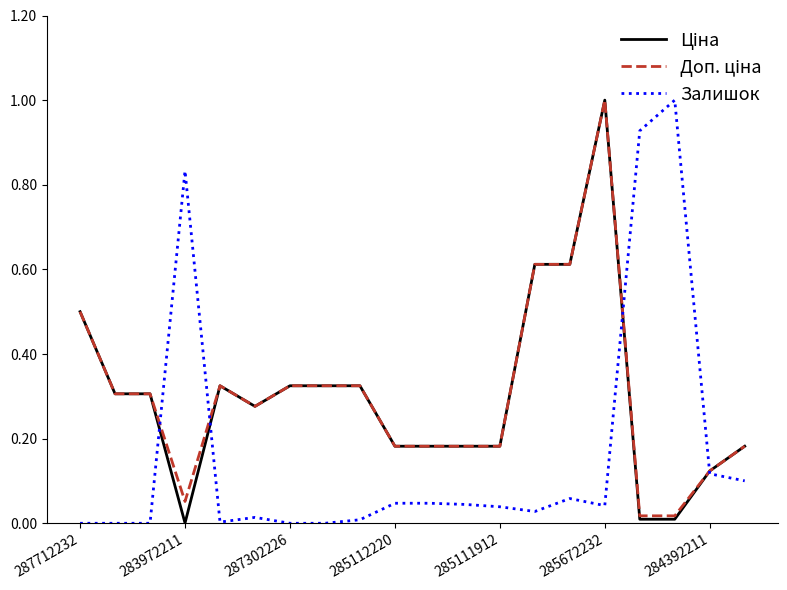

Reading right to left, transcribe all the data shown in this chart.

Ціна: 0.2	0.1	0.0	0.0	1.0	0.6	0.6	0.2	0.2	0.2	0.2	0.3	0.3	0.3	0.3	0.3	0.0	0.3	0.3	0.5
Доп. ціна: 0.2	0.1	0.0	0.0	1.0	0.6	0.6	0.2	0.2	0.2	0.2	0.3	0.3	0.3	0.3	0.3	0.1	0.3	0.3	0.5
Залишок: 0.1	0.1	1.0	0.9	0.0	0.1	0.0	0.0	0.0	0.0	0.0	0.0	0.0	0.0	0.0	0.0	0.8	0.0	0.0	0.0